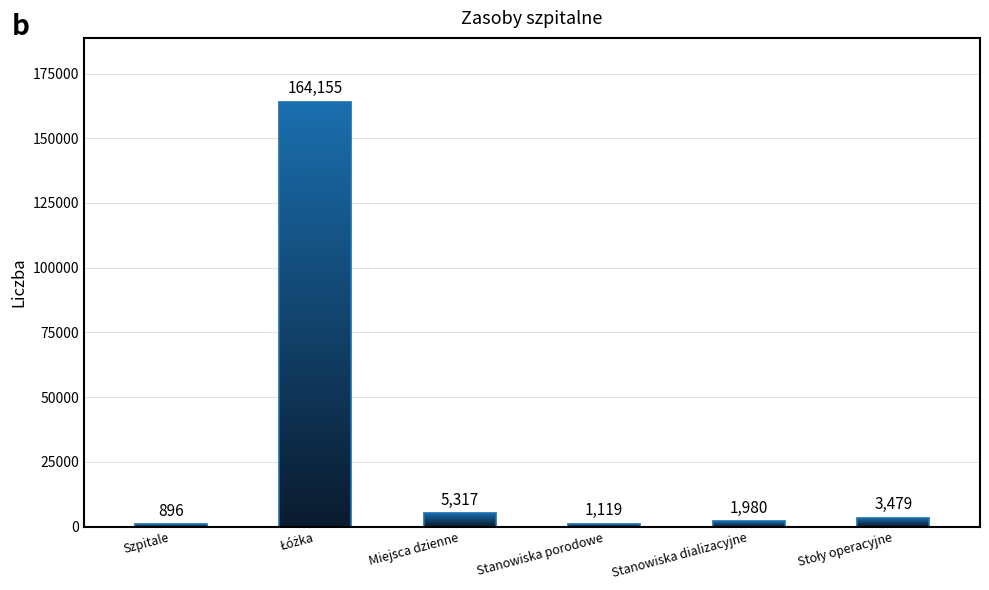

What is the label of the 4th bar from the left?

Stanowiska porodowe